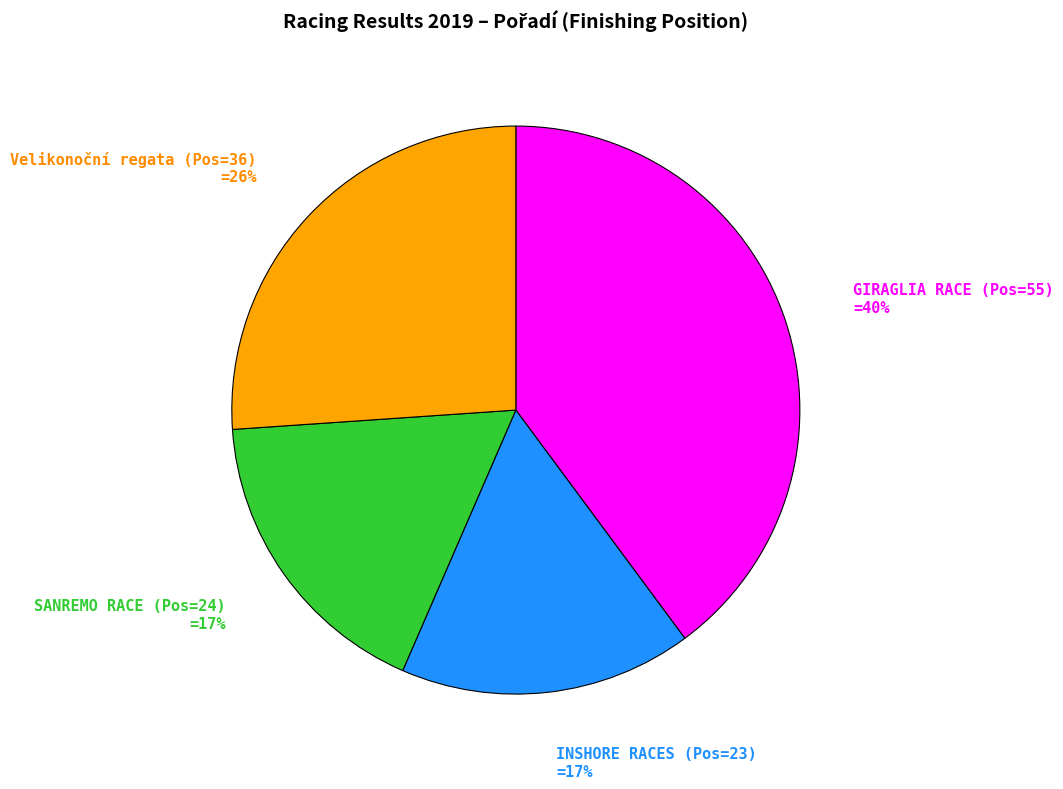

Is there a majority slice in this chart?

No